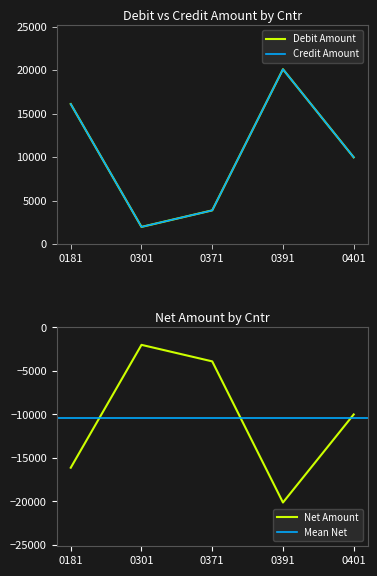

The Net Amount series shows -1098 at 0301. True or false?

False